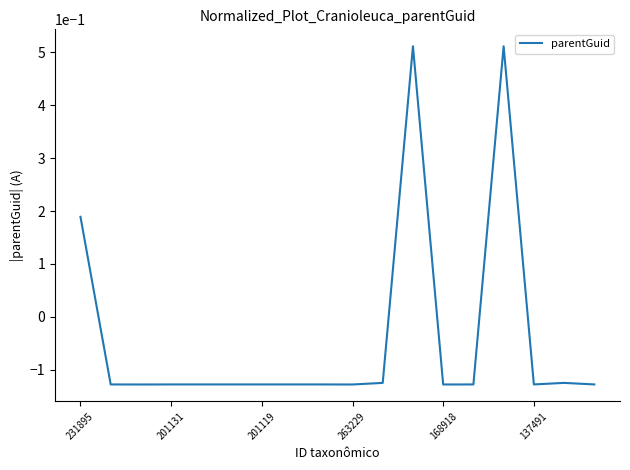

Does the chart have visible grid lines?

No